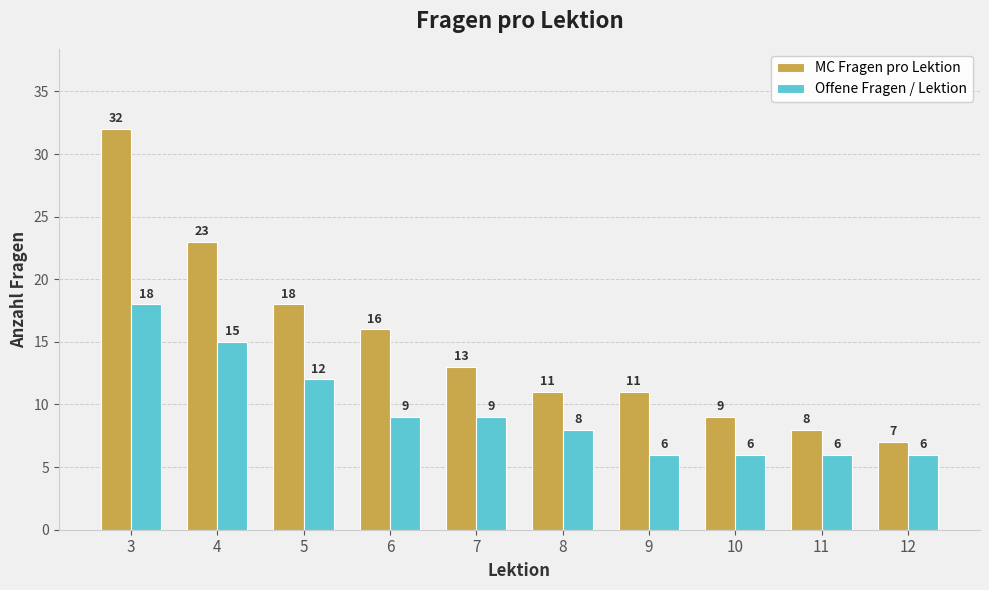

Which series has the largest total across all categories?

MC Fragen pro Lektion